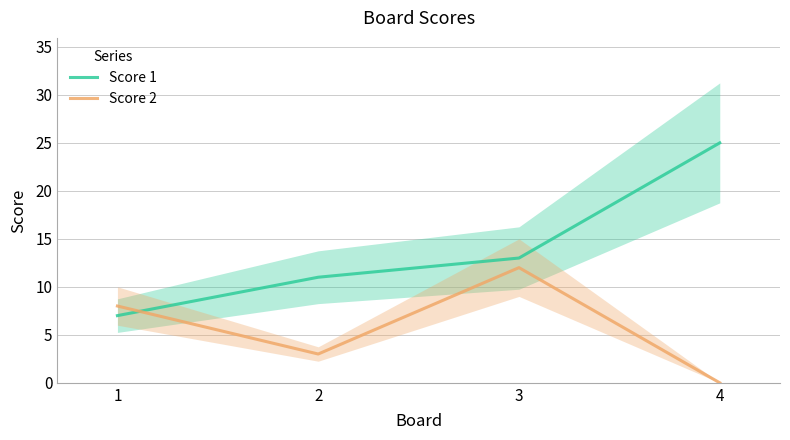

The value of Score 1 at 1 is 7. True or false?

True